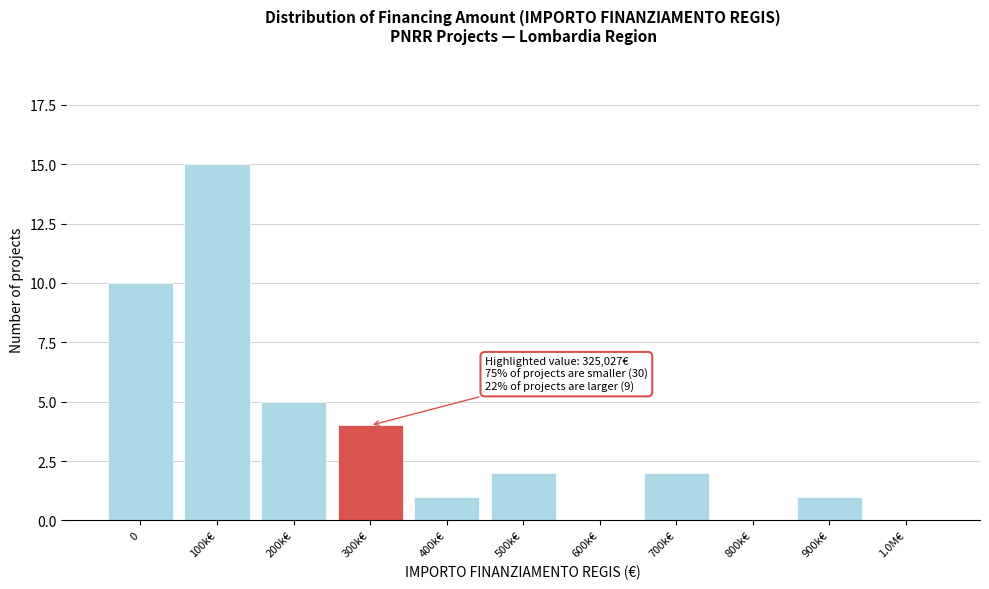

Reading left to right, what are all the values shown in this chart?

0=10	100k€=15	200k€=5	300k€=4	400k€=1	500k€=2	600k€=0	700k€=2	800k€=0	900k€=1	1.0M€=0